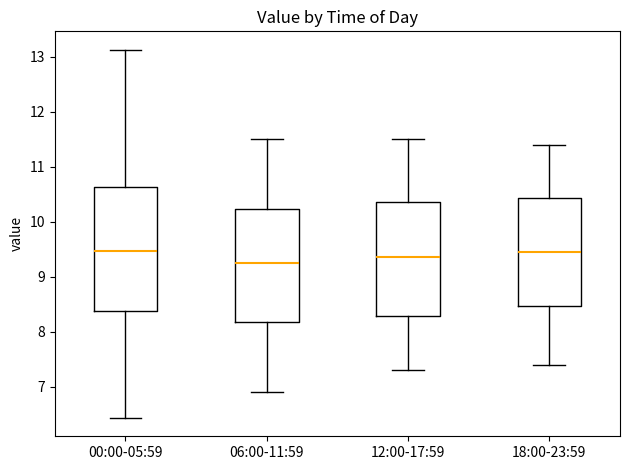

Where does the median line of the box for 06:00-11:59 sit on the y-axis? The values are not printed on the chart, so give them approximately, as read against the axis.

9.3